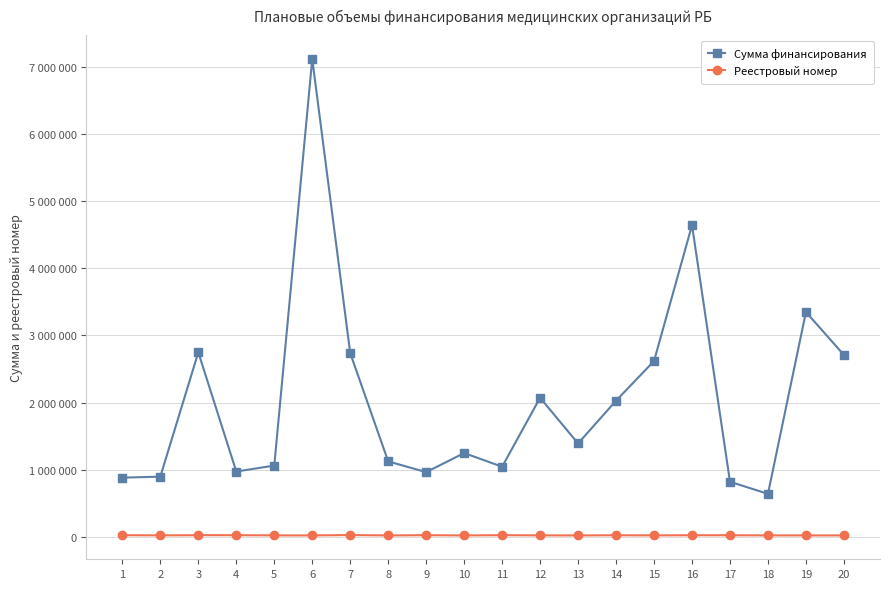

True or false: Сумма финансирования and Реестровый номер intersect in this chart.

False